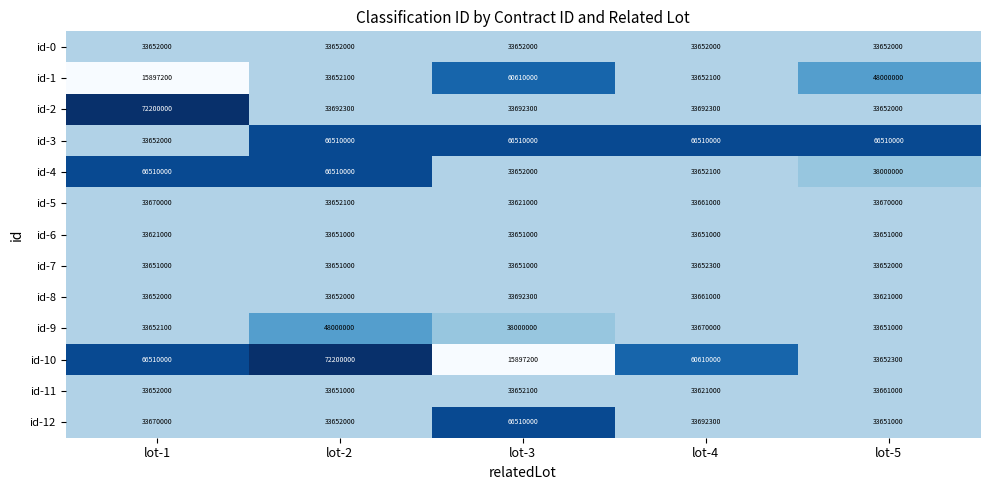

What is the difference between the highest and lowest values at lot-1?

56302800